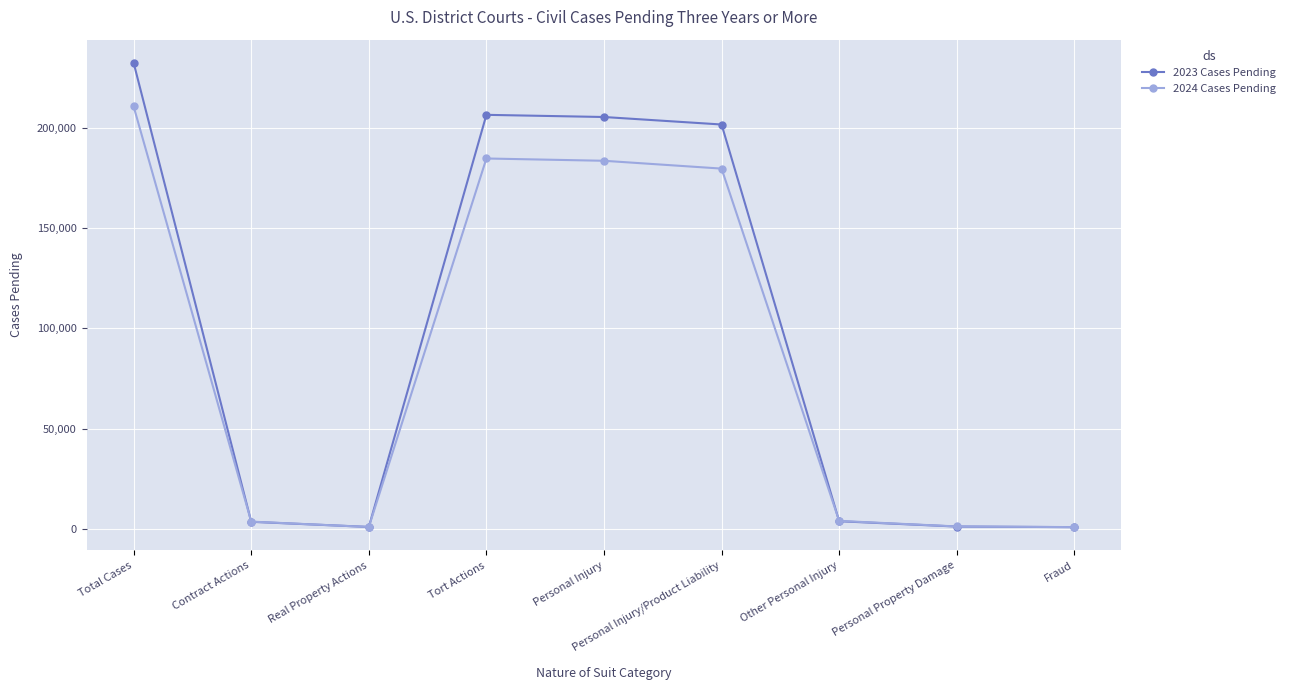

What is the value of the 2024 Cases Pending point at the 7th from the left?

3905